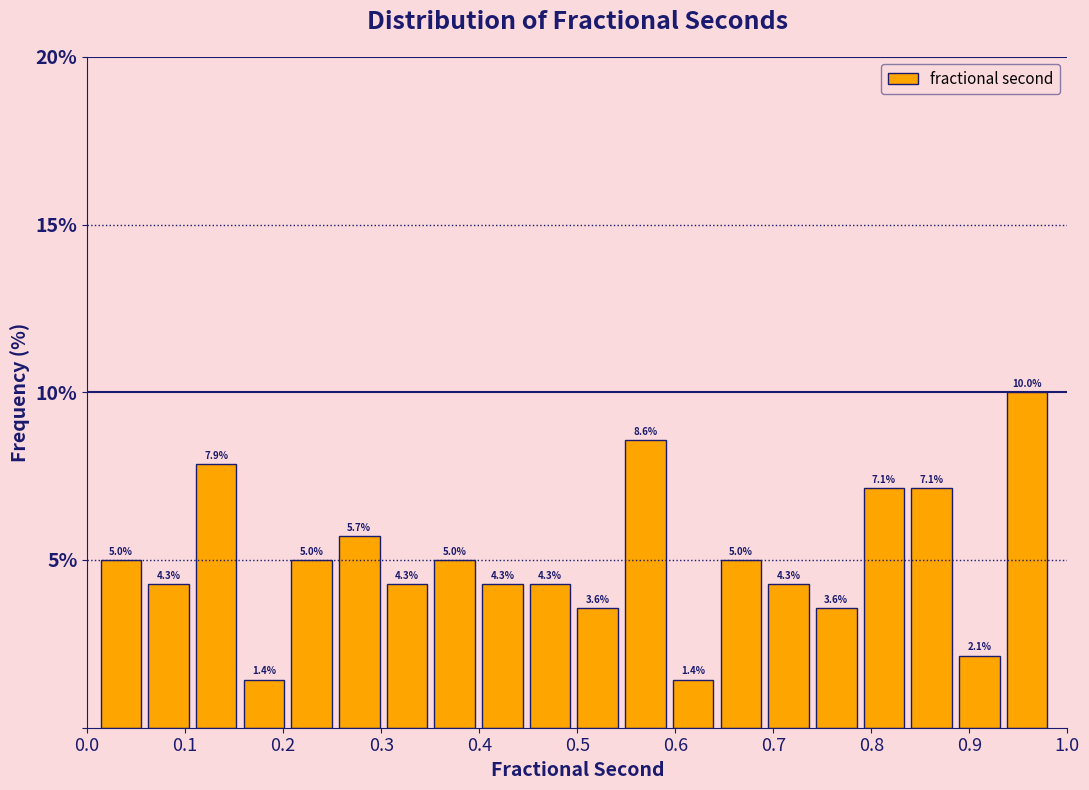

Reading left to right, list every bar in this chart as the range it spans on the x-axis followed by its height. The bar edges are not printed on the chart, so give them approximately, as read against the axis.

0.01 to 0.06: 5.0
0.06 to 0.11: 4.3
0.11 to 0.16: 7.9
0.16 to 0.20: 1.4
0.20 to 0.25: 5.0
0.25 to 0.30: 5.7
0.30 to 0.35: 4.3
0.35 to 0.40: 5.0
0.40 to 0.45: 4.3
0.45 to 0.50: 4.3
0.50 to 0.55: 3.6
0.55 to 0.59: 8.6
0.59 to 0.64: 1.4
0.64 to 0.69: 5.0
0.69 to 0.74: 4.3
0.74 to 0.79: 3.6
0.79 to 0.84: 7.1
0.84 to 0.89: 7.1
0.89 to 0.93: 2.1
0.93 to 0.98: 10.0